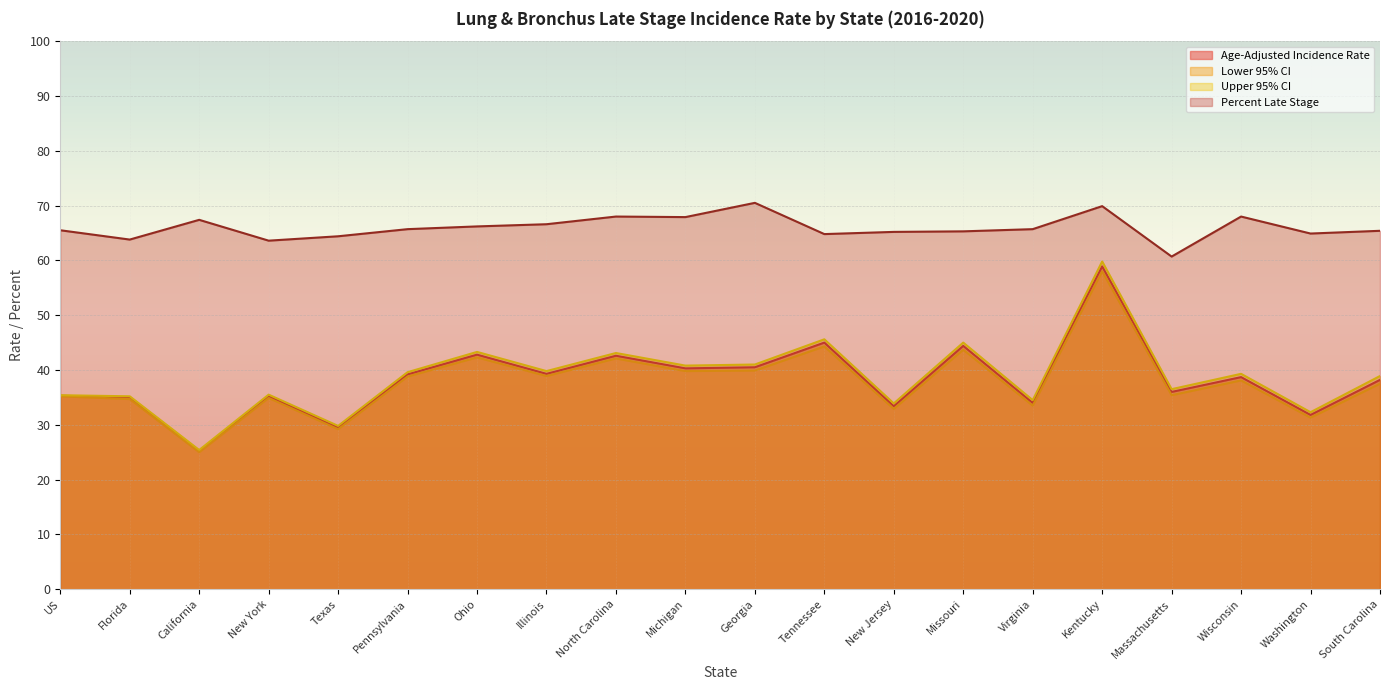

Between Wisconsin and California, which is larger?

Wisconsin